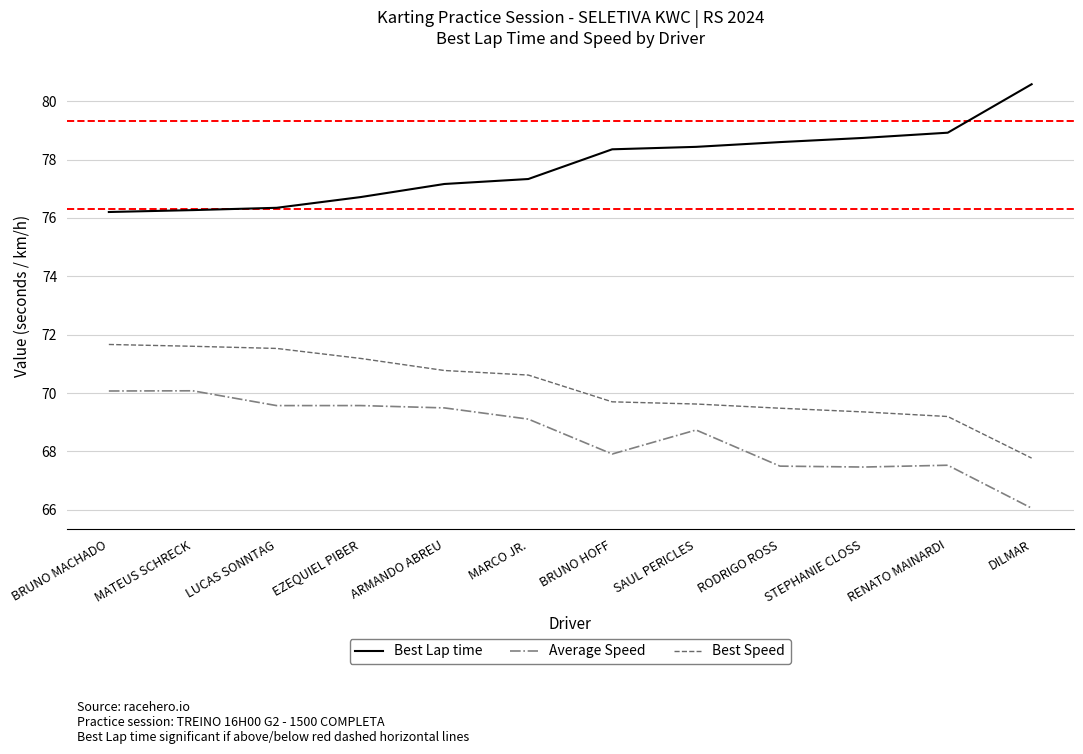

What is the greatest value displayed?

80.6